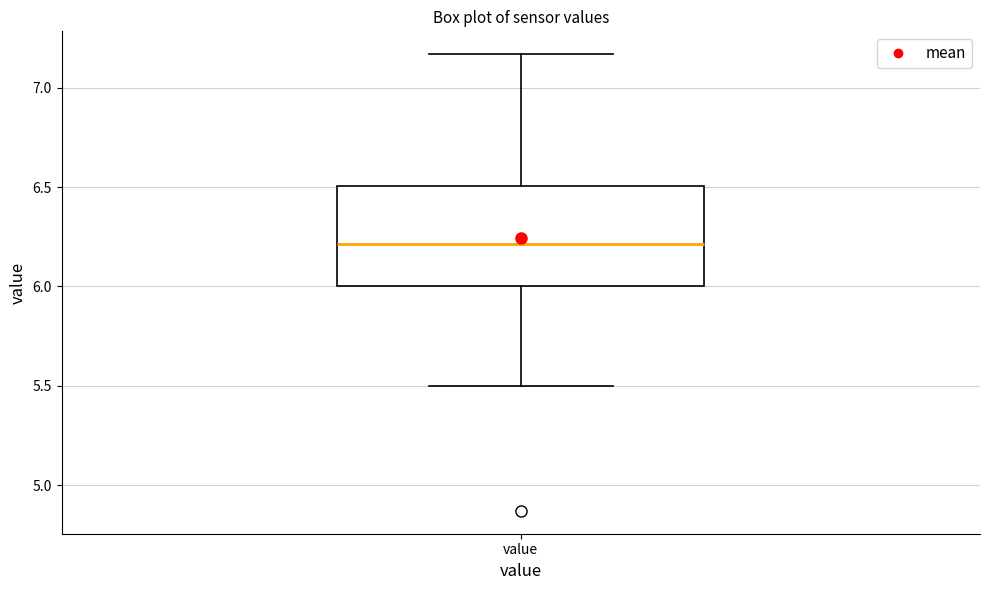

Transcribe this box plot: give where the median line is, the range the box spans, and where the two whiskers end, as read against the y-axis. The values are not printed on the chart, so give them approximately, as read against the axis.

median 6.20, box 6.00 to 6.50, whiskers 5.50 to 7.15